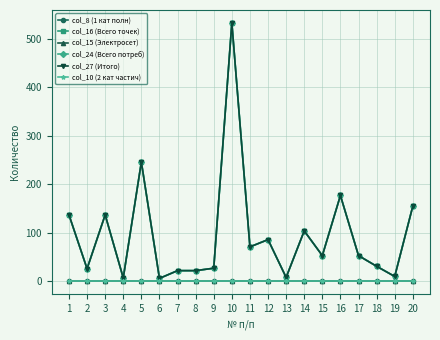

Is this an area chart (filled region under the line)?

No